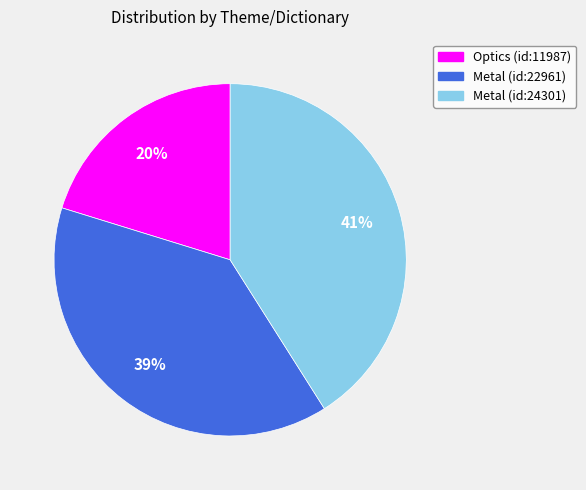

Do Metal (id:24301) and Metal (id:22961) together represent more than half of the pie?

Yes